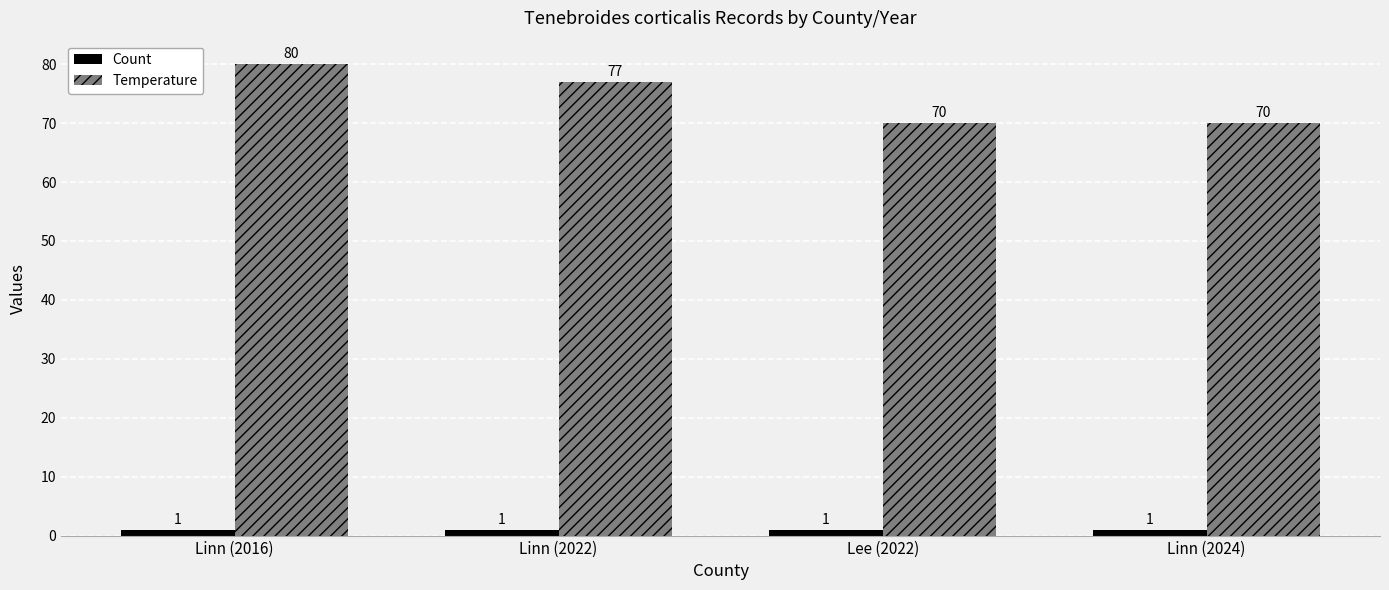

True or false: Temperature has a value of 141 at Linn (2016).

False